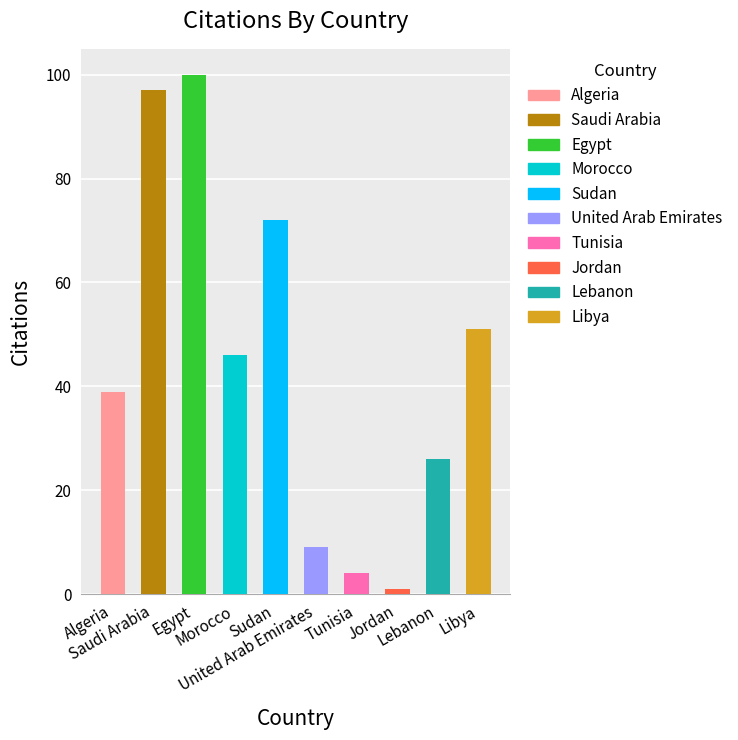

Reading right to left, list all the values displayed in this chart.

Libya=51	Lebanon=26	Jordan=1	Tunisia=4	United Arab Emirates=9	Sudan=72	Morocco=46	Egypt=100	Saudi Arabia=97	Algeria=39